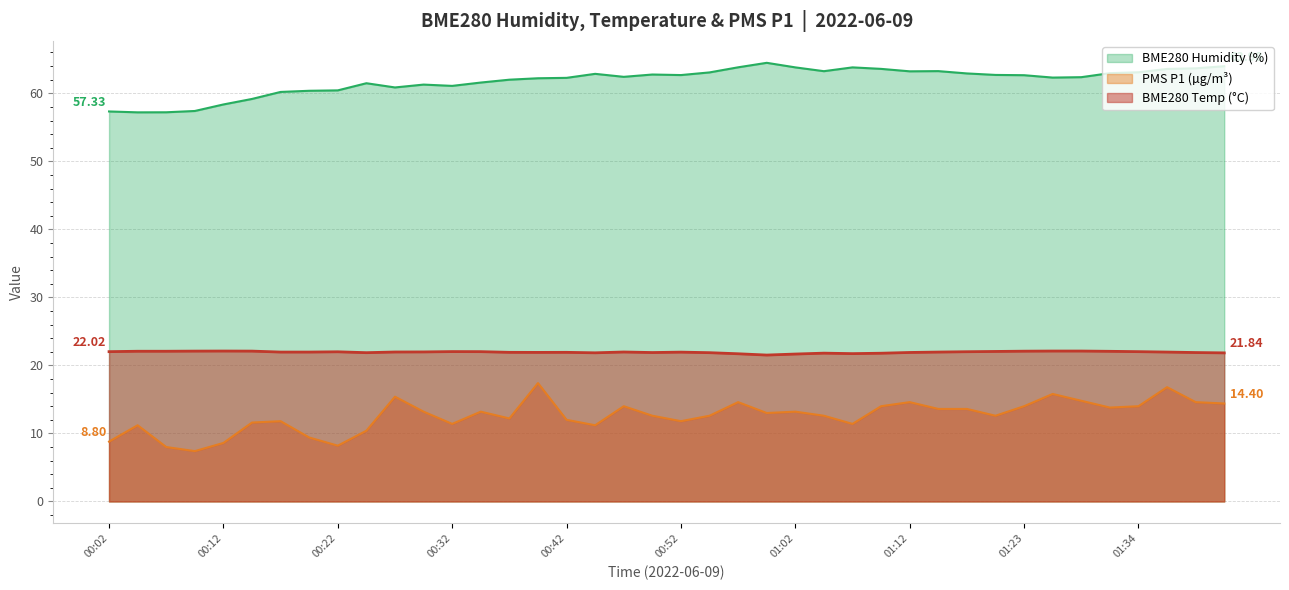

True or false: BME280_humidity and BME280_temperature cross at least once.

False